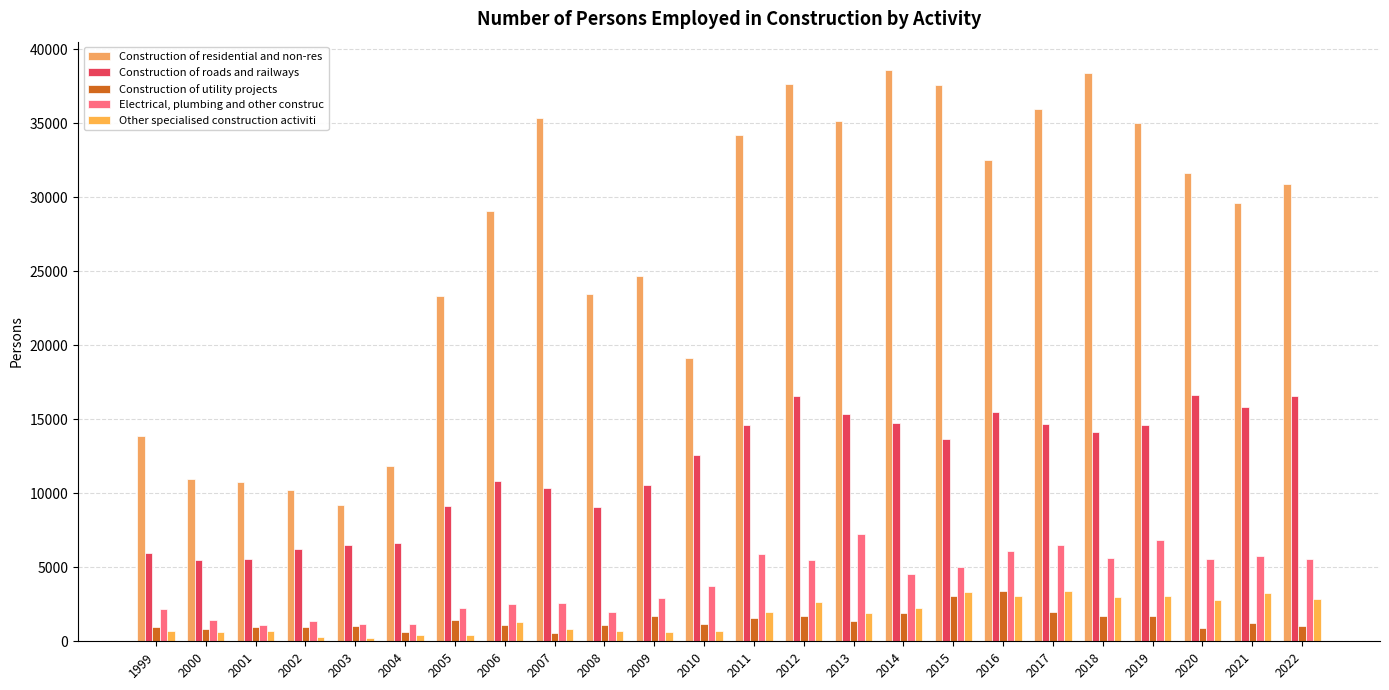

Is the value of Construction of residential and non-res at 2010 greater than the value of Construction of roads and railways at 2010?

Yes